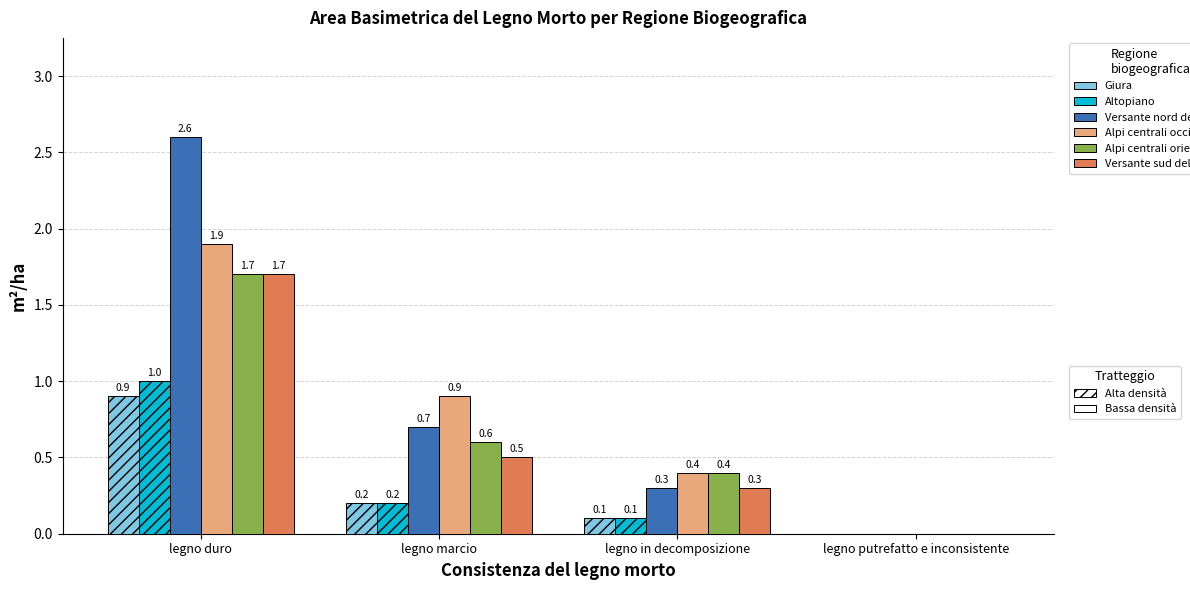

At which category is the sum across all series the highest?

legno duro